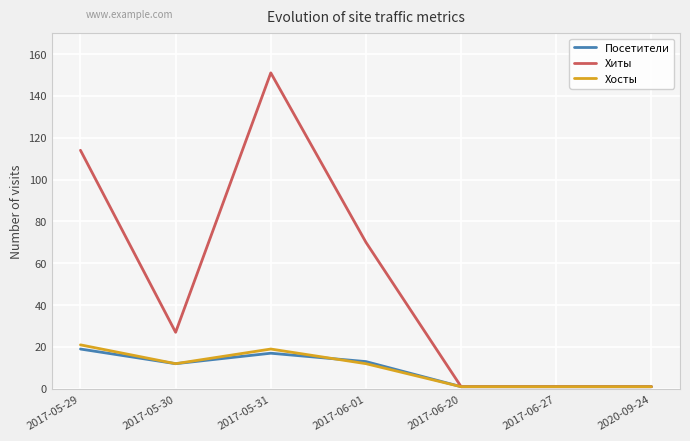

Does the chart have visible grid lines?

Yes